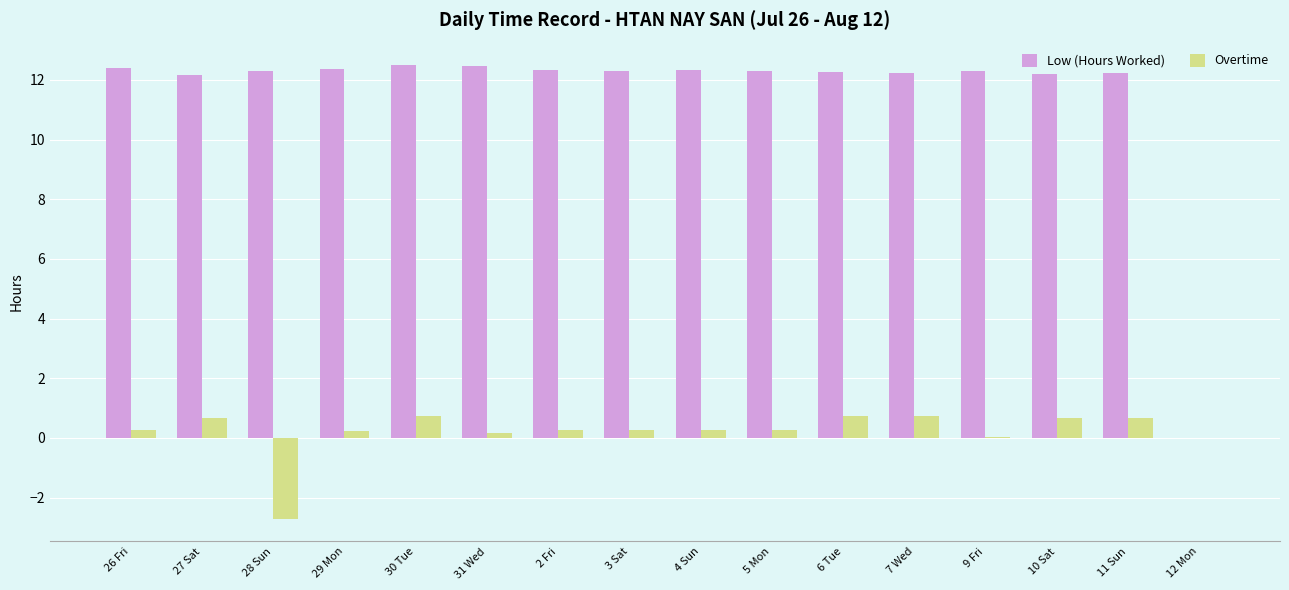

True or false: Low (Hours Worked) has a value of 12.3 at 28 Sun.

True